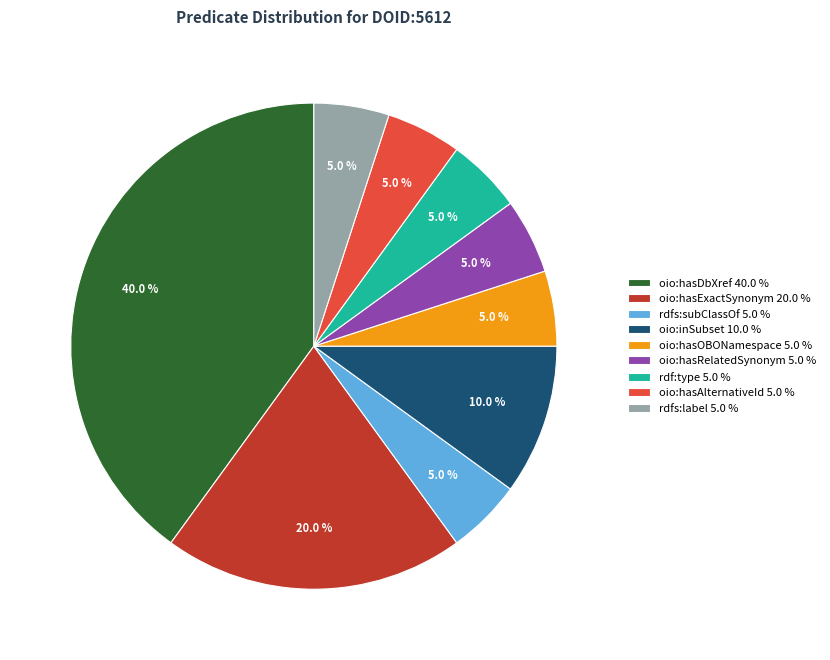

To the nearest percent, what portion does oio:hasDbXref represent?

40%